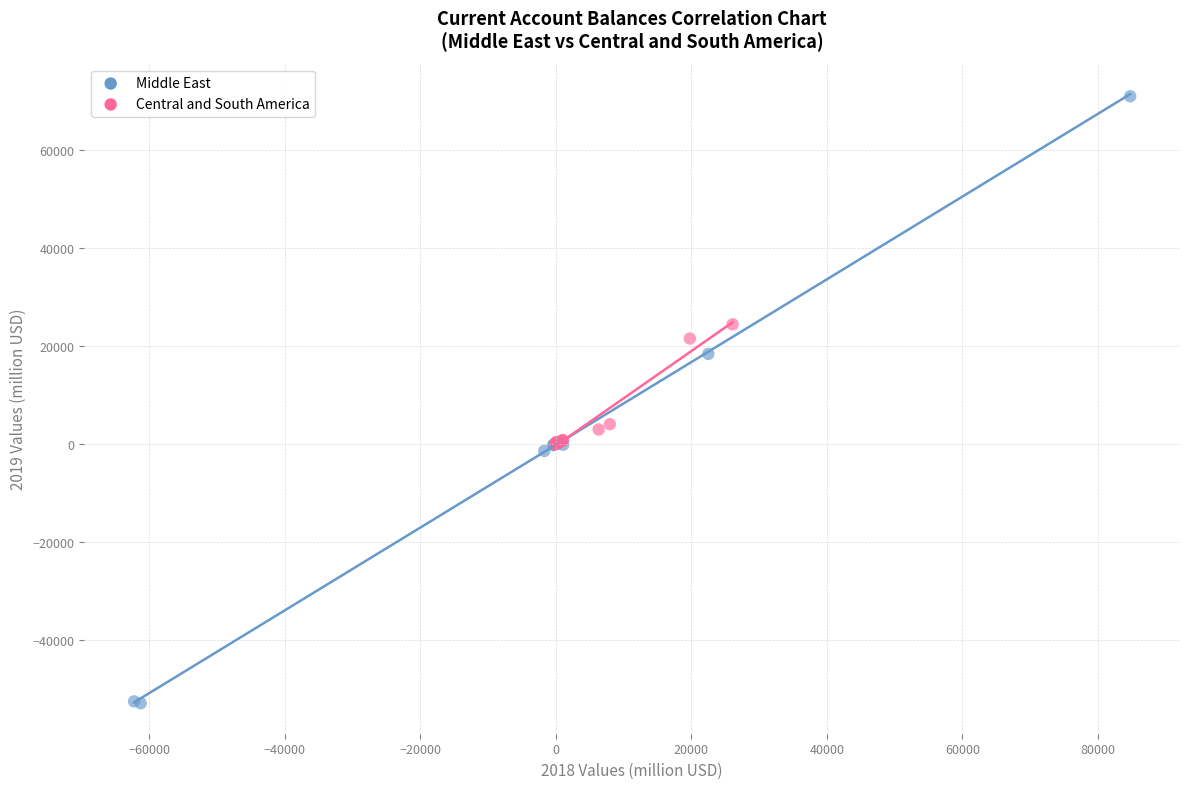

Which series contains the highest Y value?

Middle East